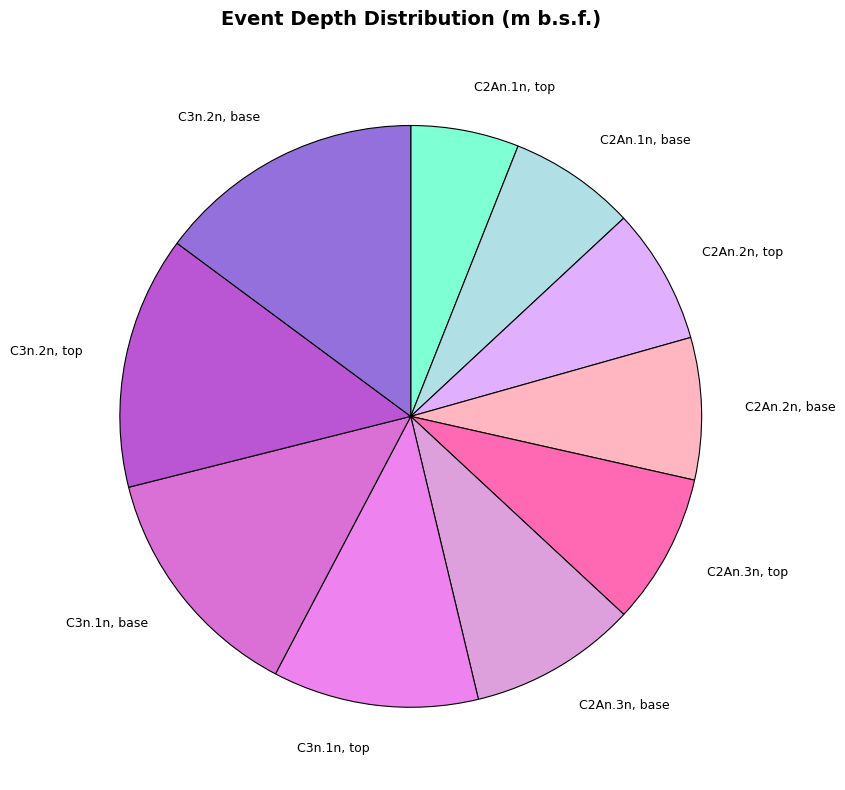

Approximately how many times larger is the value at C3n.2n, base compared to C2An.1n, base?

2.1